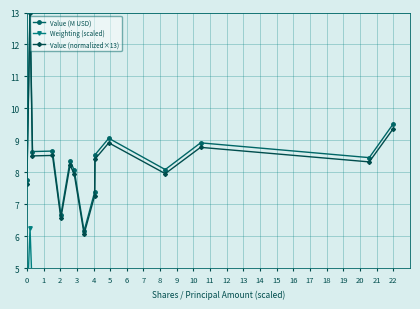

True or false: Value (normalized×13) and Value (M USD) cross at least once.

False